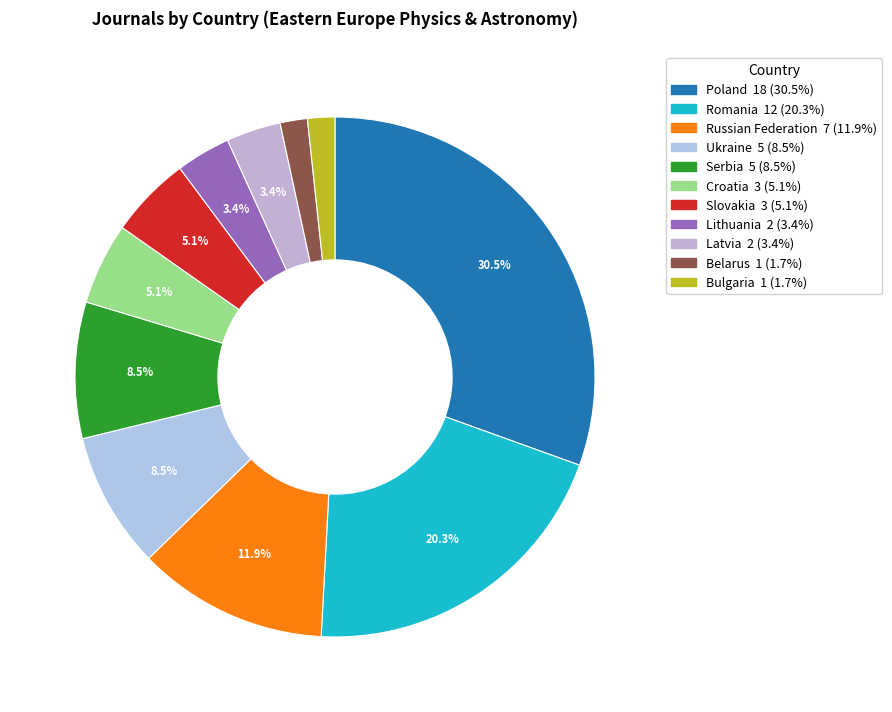

Which category has the smallest portion of the pie?

Belarus